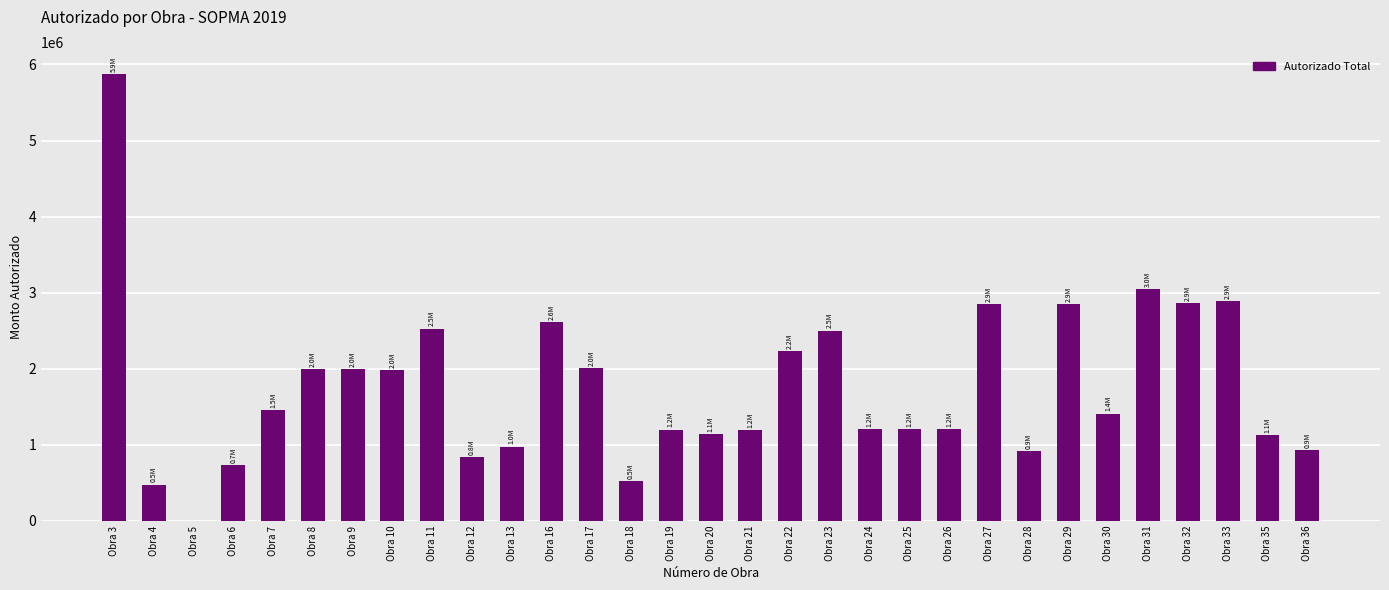

Is it true that the value at Obra 36 is 935080.6?

True